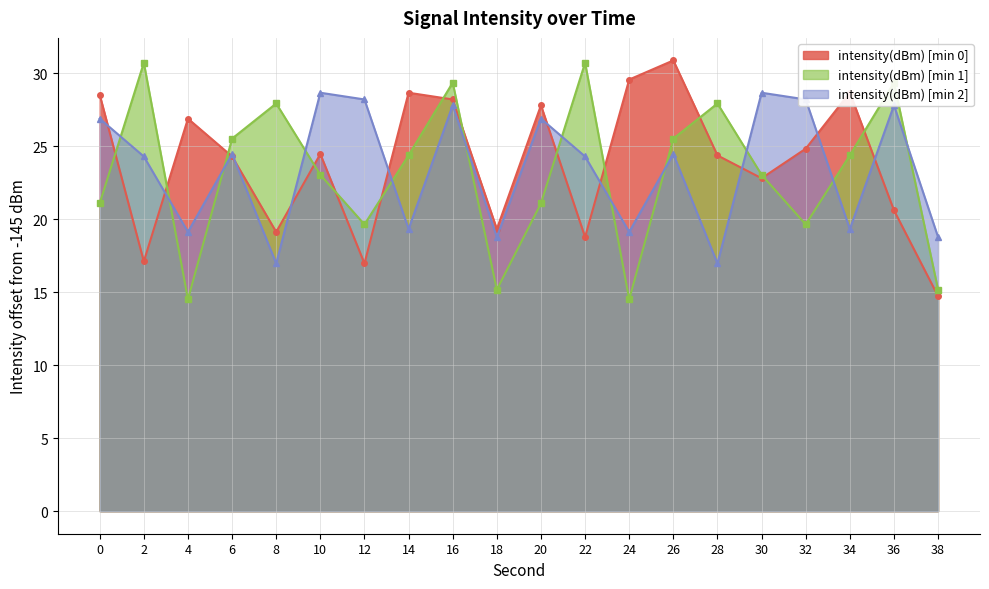

What is the change in value from 12 to 16?

+11.2